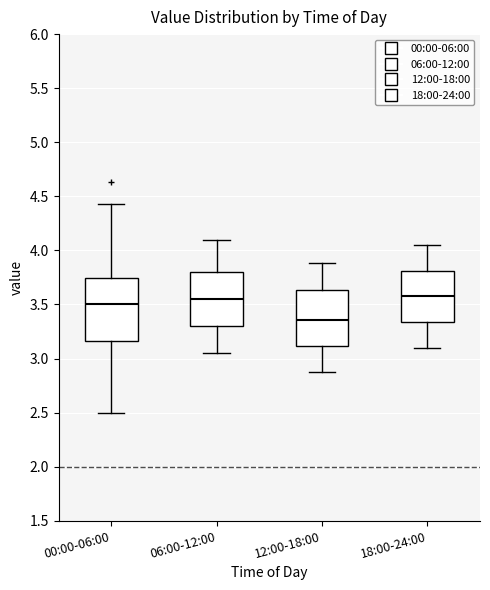

Reading left to right, read every box against the y-axis: the position of its median line, the range the box covers, and the ends of its whiskers. The values are not printed on the chart, so give them approximately, as read against the axis.

00:00-06:00: median 3.50, box 3.15 to 3.75, whiskers 2.50 to 4.45
06:00-12:00: median 3.55, box 3.30 to 3.80, whiskers 3.05 to 4.10
12:00-18:00: median 3.35, box 3.10 to 3.65, whiskers 2.90 to 3.90
18:00-24:00: median 3.60, box 3.35 to 3.80, whiskers 3.10 to 4.05